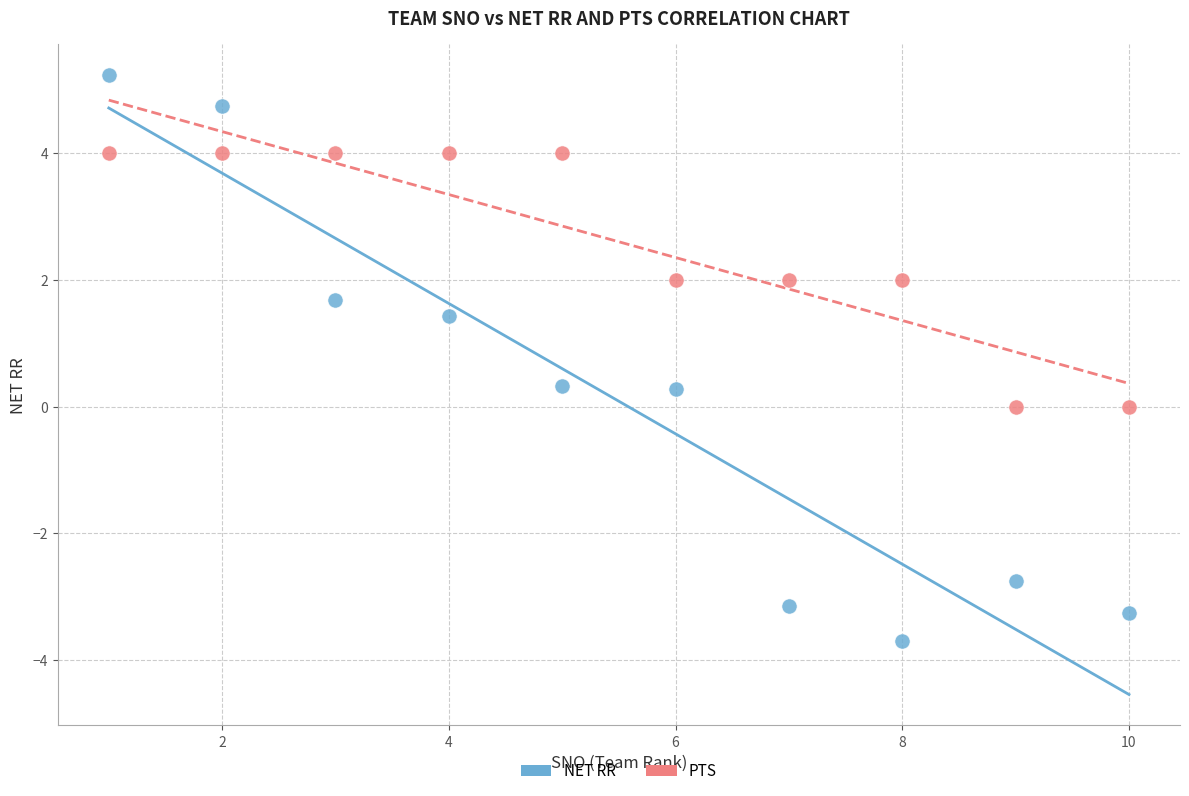

Which series has the widest spread of Y values?

NET RR